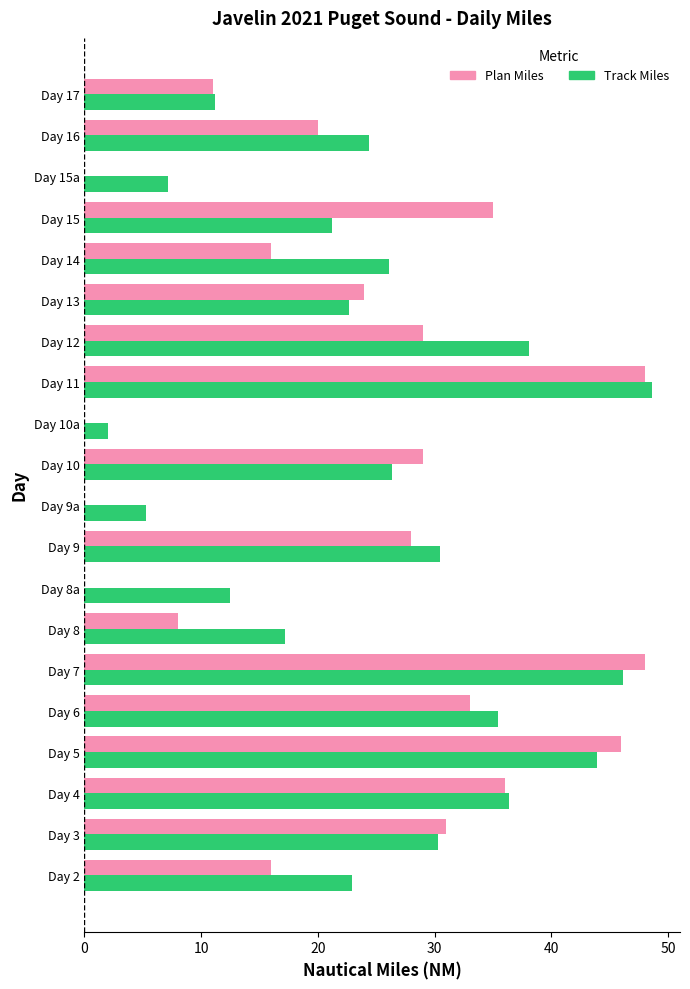

Is it true that Plan Miles equals 11.0 at Day 17?

True